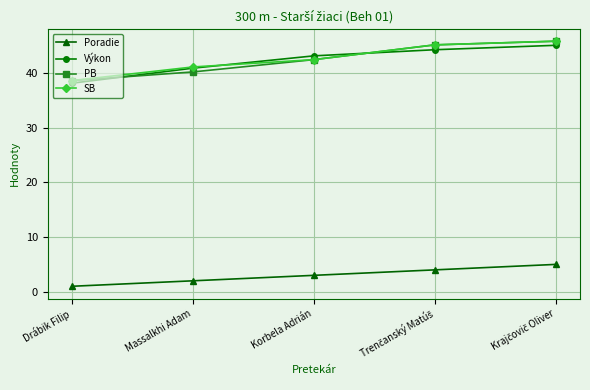

True or false: PB has a value of 38.6 at Drábik Filip.

True